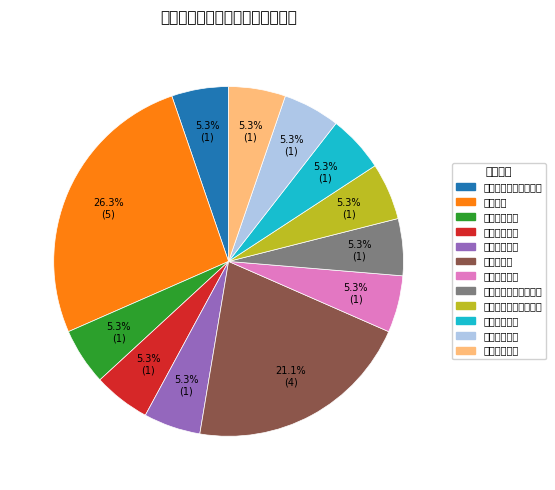

Count the number of slices in the pie.

12